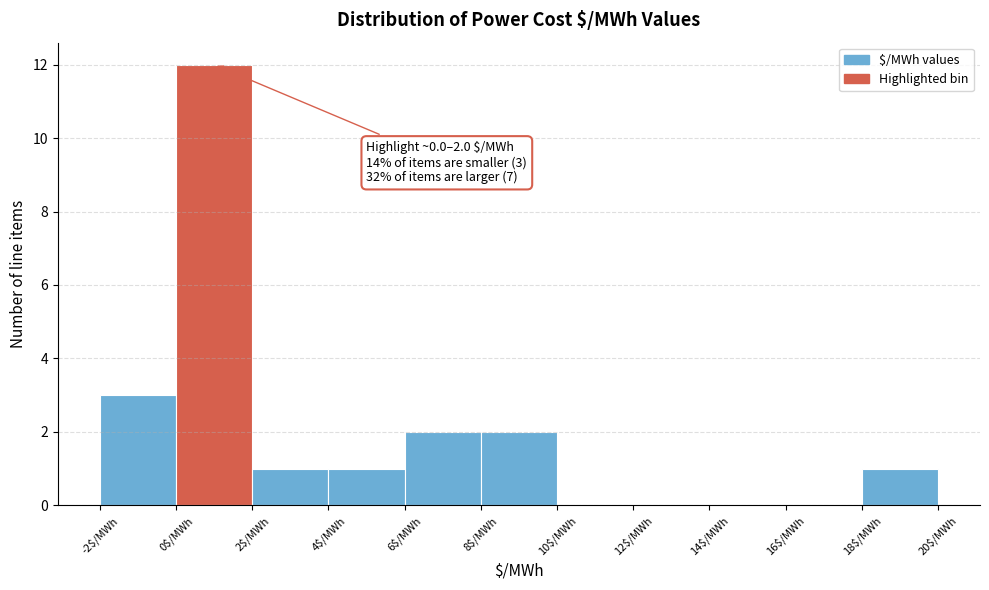

Which range on the x-axis has the tallest bar?

0 to 2